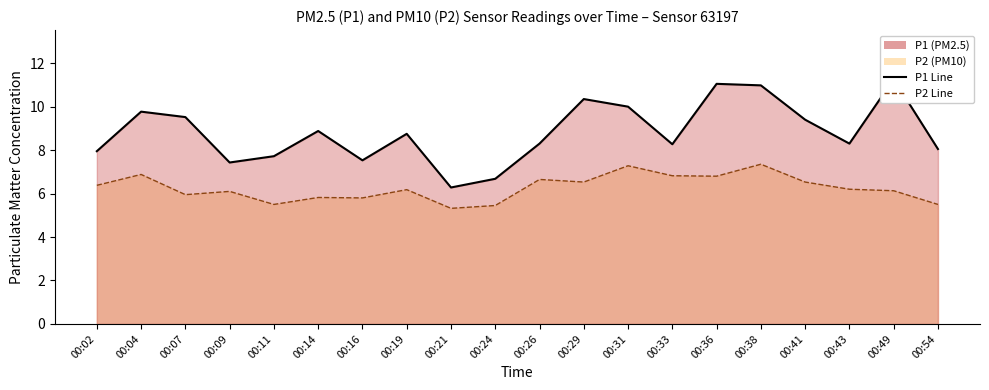

How many categories are shown in the chart?

20